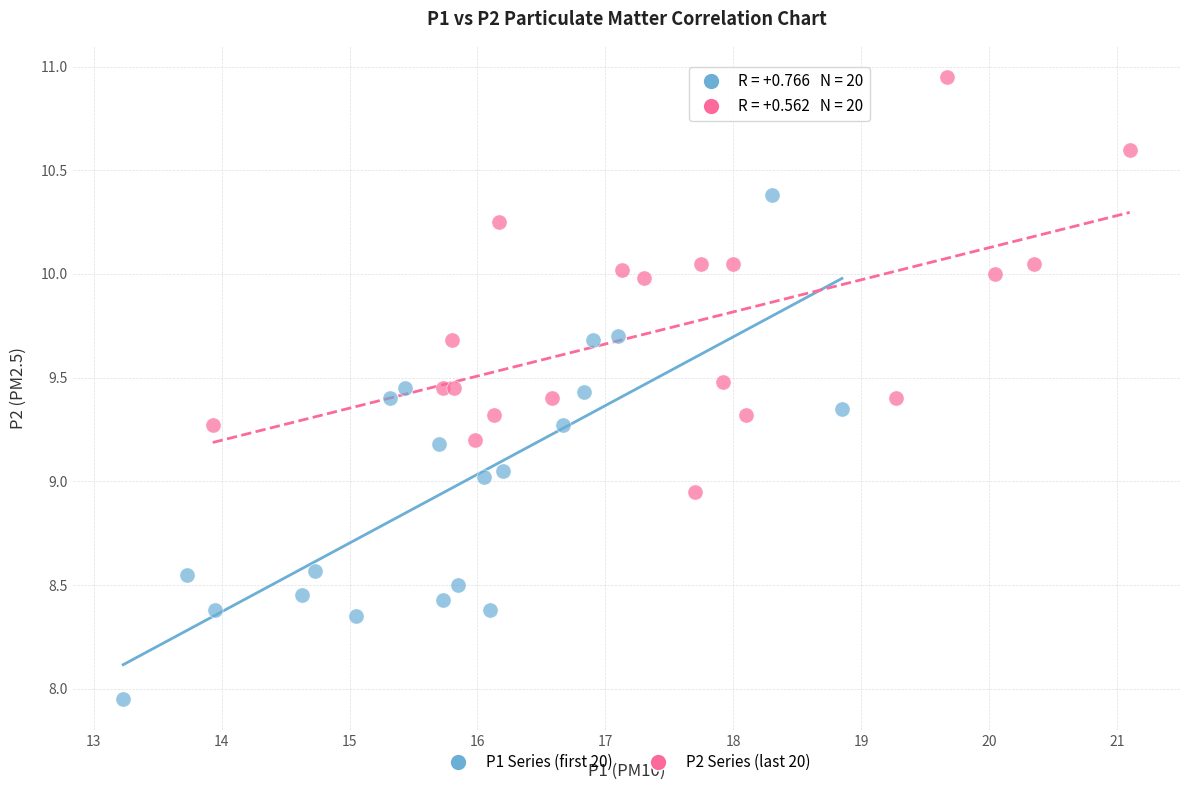

Which series has the widest spread of Y values?

P1 Series (first 20)